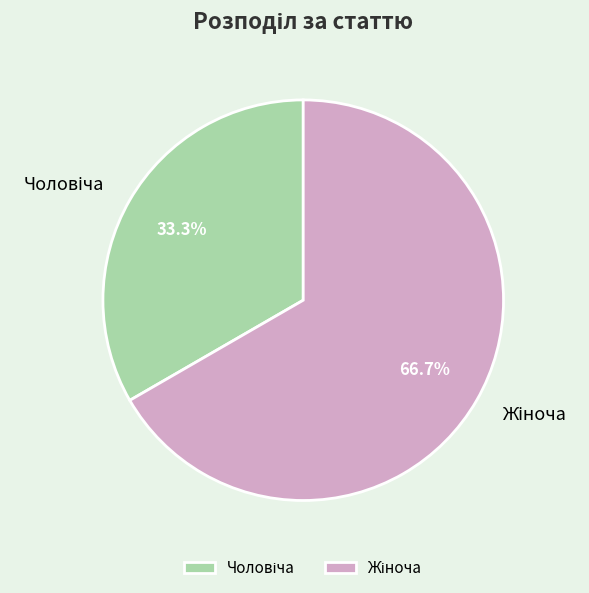

Does any single category account for the majority?

Yes